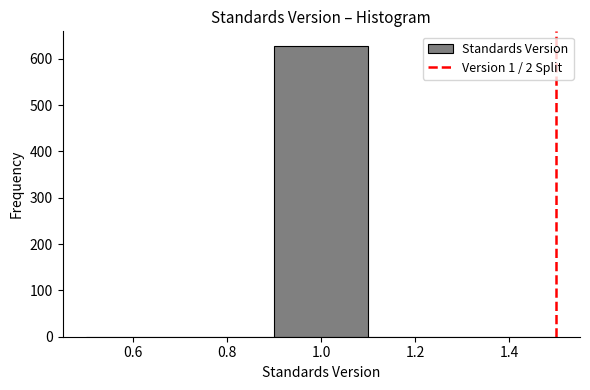

How tall is the bar that spans 0.9 to 1.1 on the x-axis? The values are not printed on the chart, so give them approximately, as read against the axis.

630